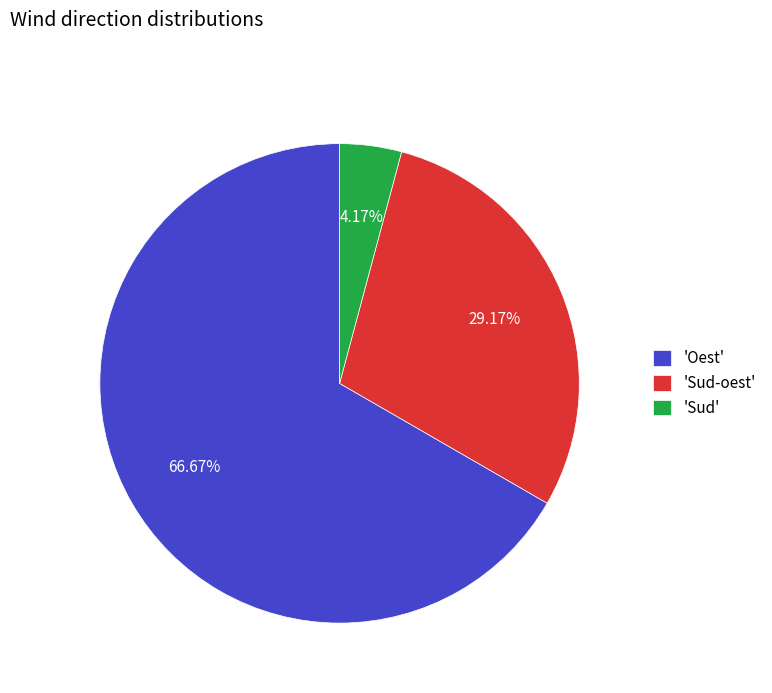

Is there any slice that represents more than half of the pie?

Yes